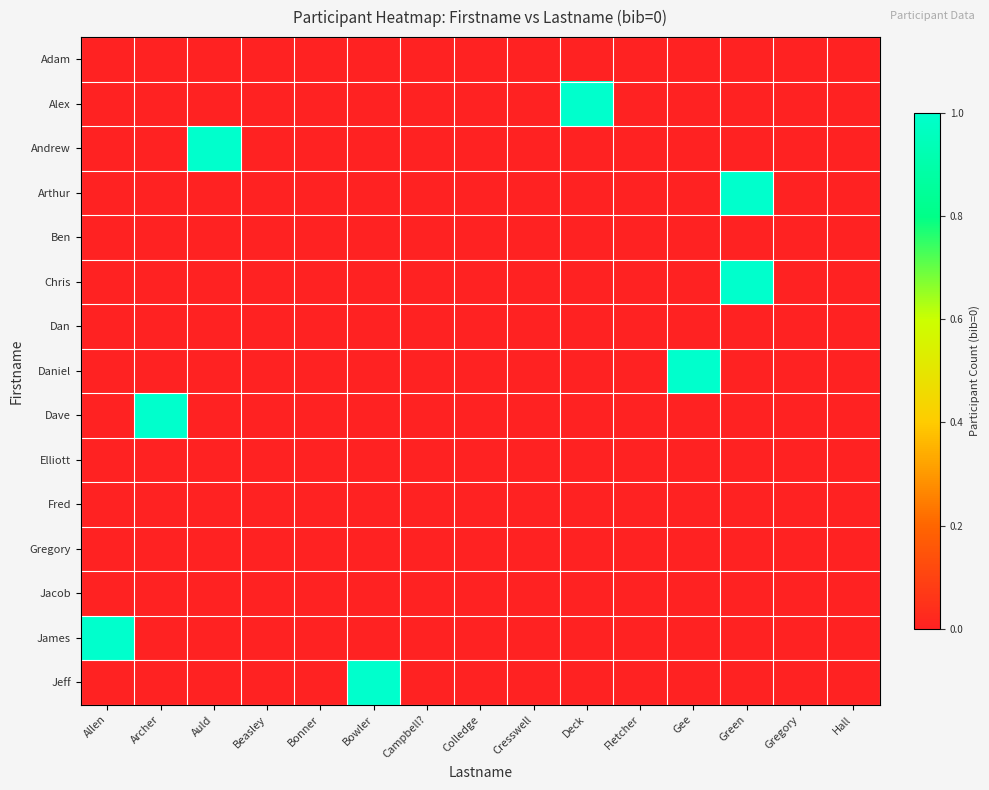

At which category does the chart reach its minimum across all series?

Allen